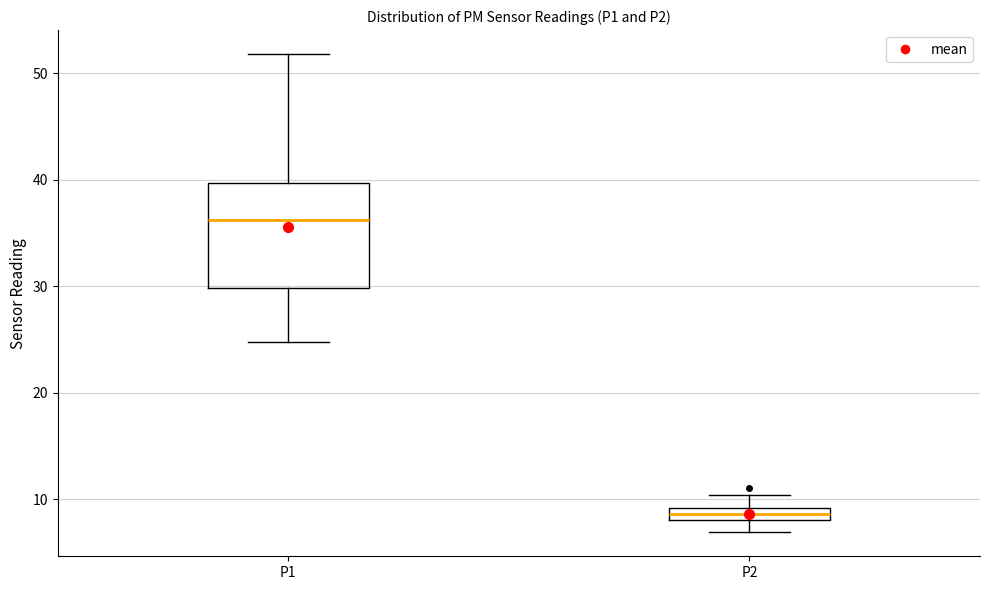

Where is the lower edge of the box for P2 on the y-axis? The values are not printed on the chart, so give them approximately, as read against the axis.

8